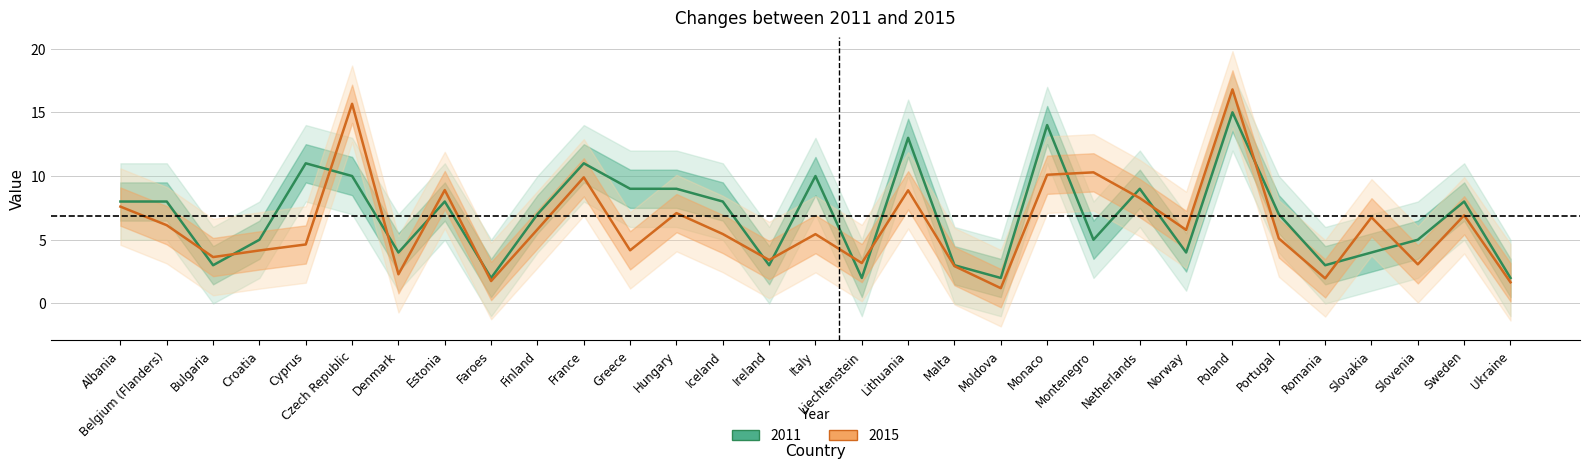

Is the value of 2011 at Finland greater than the value of 2015 at Albania?

No